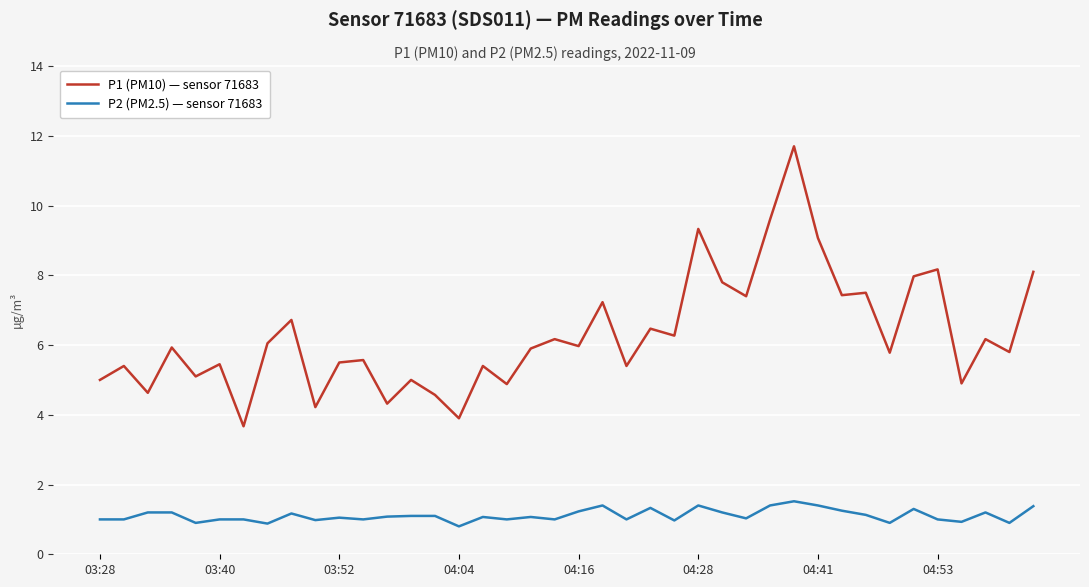

What is the lowest value of the P1 (PM10) — sensor 71683 series?

3.7